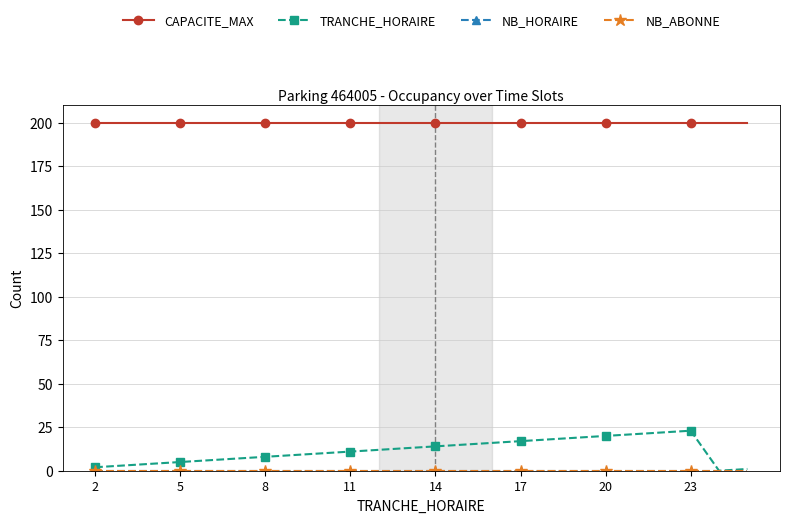

Is this an area chart (filled region under the line)?

No